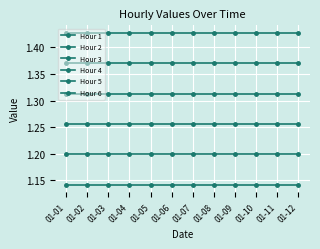

Which series has the largest range (max minus min)?

Hour 1